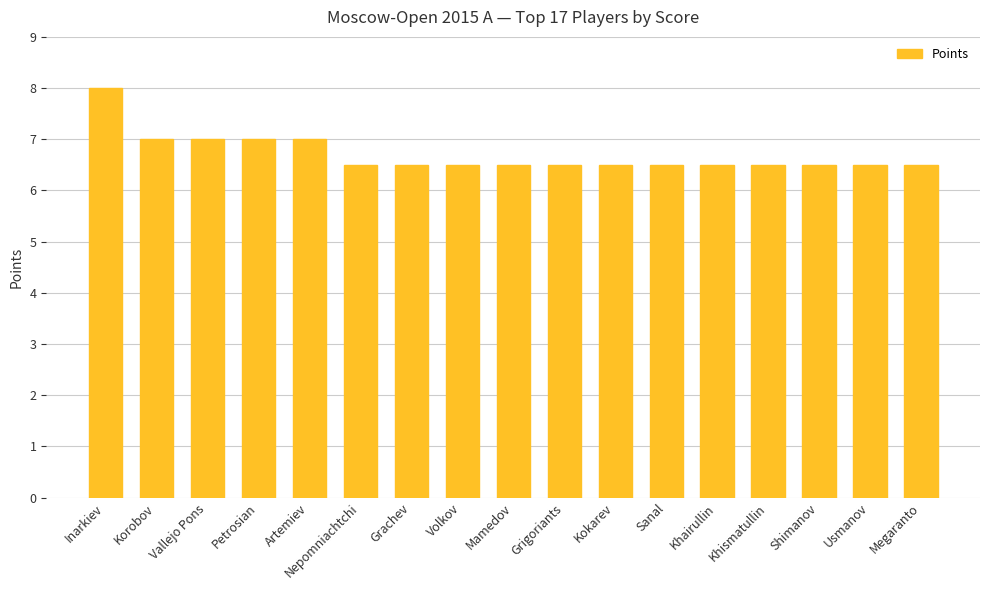

What is the ratio of the value at Khismatullin to the value at Sanal?

1.0